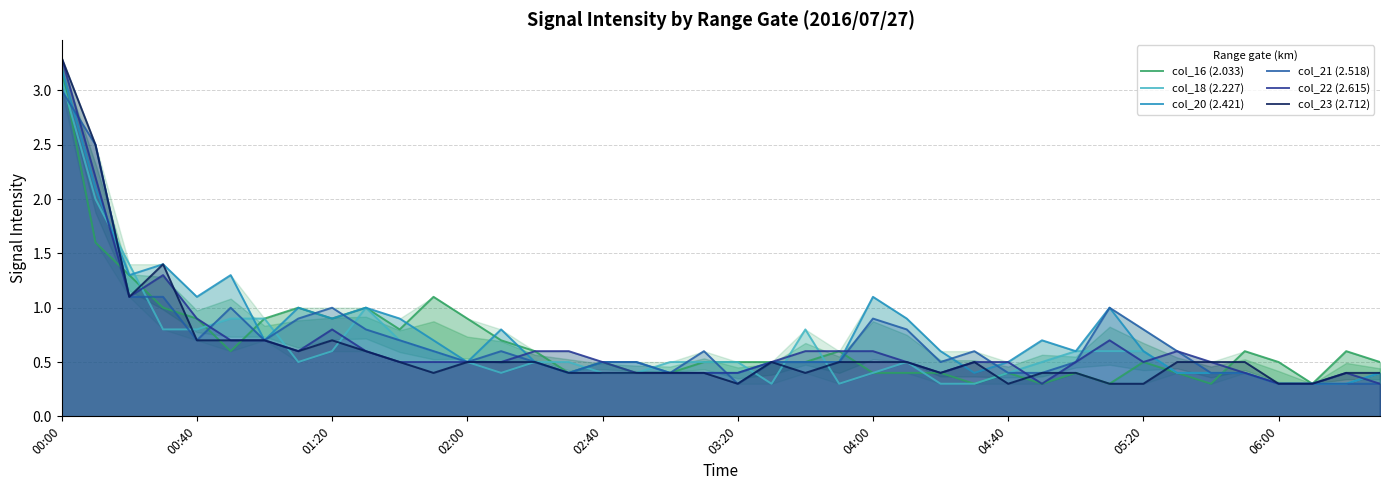

Reading left to right, list all the values displayed in this chart.

col_16 (2.033): 3.2	1.6	1.3	1.0	0.9	0.6	0.9	1.0	0.9	1.0	0.8	1.1	0.9	0.7	0.6	0.4	0.5	0.4	0.4	0.5	0.5	0.5	0.5	0.6	0.4	0.4	0.4	0.3	0.4	0.3	0.4	0.3	0.5	0.4	0.3	0.6	0.5	0.3	0.6	0.5
col_18 (2.227): 3.1	2.0	1.4	0.8	0.8	0.9	0.9	0.5	0.6	1.0	0.7	0.6	0.5	0.4	0.5	0.5	0.4	0.4	0.5	0.5	0.5	0.3	0.8	0.3	0.4	0.5	0.3	0.3	0.4	0.5	0.6	0.6	0.6	0.4	0.4	0.4	0.3	0.3	0.3	0.4
col_20 (2.421): 3.2	2.1	1.3	1.4	1.1	1.3	0.7	1.0	0.9	1.0	0.9	0.7	0.5	0.8	0.5	0.4	0.5	0.5	0.4	0.4	0.4	0.5	0.5	0.5	1.1	0.9	0.6	0.4	0.5	0.7	0.6	1.0	0.6	0.4	0.4	0.4	0.3	0.3	0.3	0.4
col_21 (2.518): 3.0	2.5	1.1	1.1	0.7	1.0	0.7	0.9	1.0	0.8	0.7	0.6	0.5	0.6	0.5	0.4	0.5	0.5	0.4	0.6	0.3	0.5	0.5	0.5	0.9	0.8	0.5	0.6	0.4	0.4	0.5	1.0	0.8	0.6	0.4	0.4	0.3	0.3	0.3	0.3
col_22 (2.615): 3.3	2.2	1.1	1.3	0.9	0.7	0.7	0.6	0.8	0.6	0.5	0.5	0.5	0.5	0.6	0.6	0.5	0.4	0.4	0.4	0.4	0.5	0.6	0.6	0.6	0.5	0.4	0.5	0.5	0.3	0.5	0.7	0.5	0.6	0.5	0.4	0.3	0.3	0.4	0.3
col_23 (2.712): 3.3	2.5	1.1	1.4	0.7	0.7	0.7	0.6	0.7	0.6	0.5	0.4	0.5	0.5	0.5	0.4	0.4	0.4	0.4	0.4	0.3	0.5	0.4	0.5	0.5	0.5	0.4	0.5	0.3	0.4	0.4	0.3	0.3	0.5	0.5	0.5	0.3	0.3	0.4	0.4